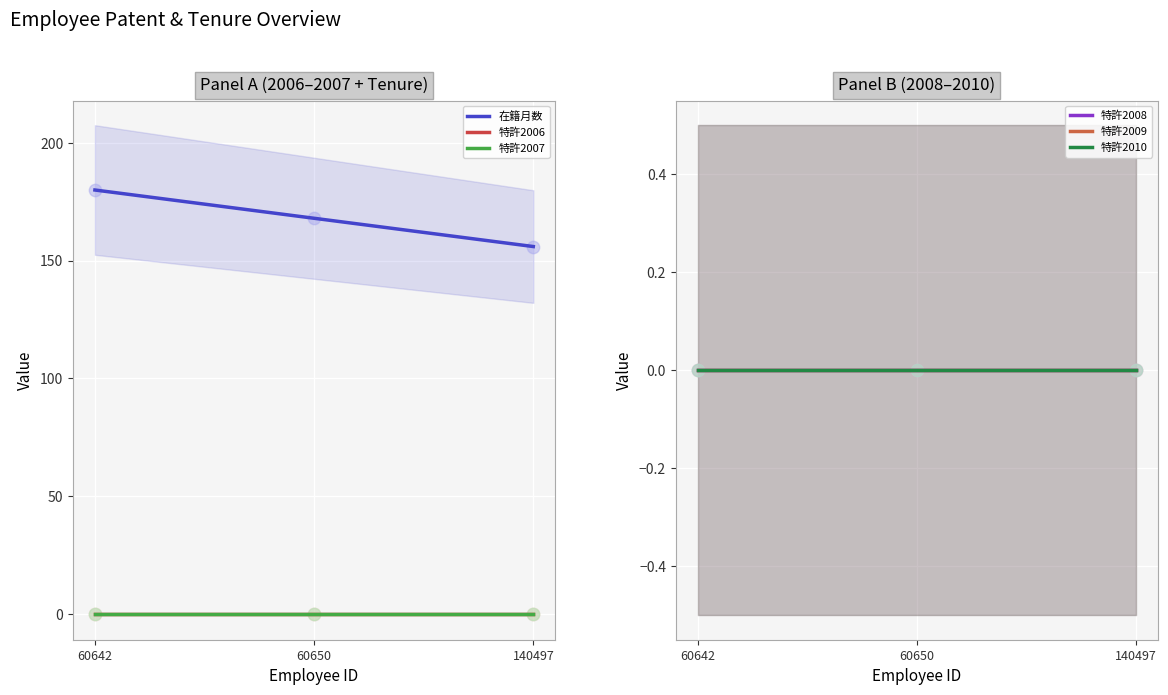

Which series reaches the maximum Y coordinate?

在籍月数